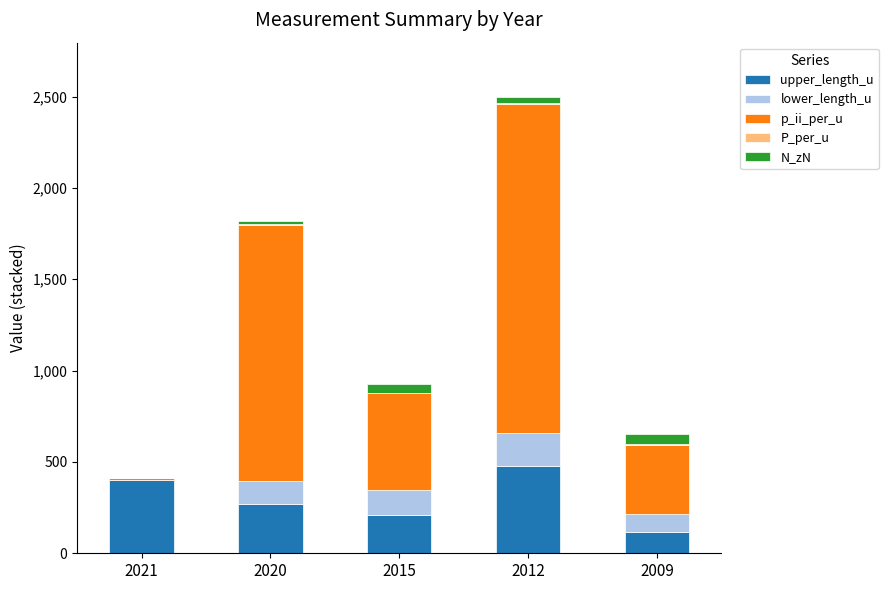

At which label does upper_length_u reach its peak?

2012